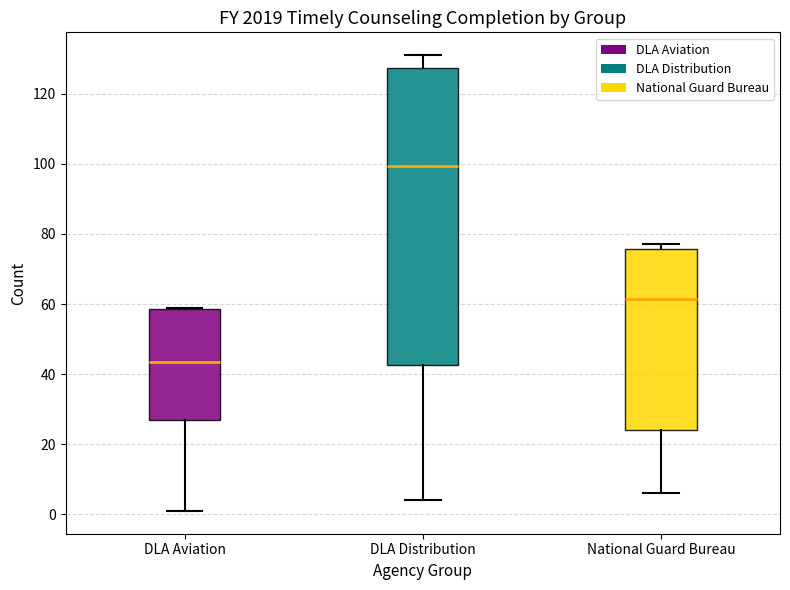

Reading left to right, read every box against the y-axis: the position of its median line, the range the box covers, and the ends of its whiskers. The values are not printed on the chart, so give them approximately, as read against the axis.

DLA Aviation: median 44, box 28 to 58, whiskers 2 to 60
DLA Distribution: median 100, box 42 to 128, whiskers 4 to 132
National Guard Bureau: median 62, box 24 to 76, whiskers 6 to 78